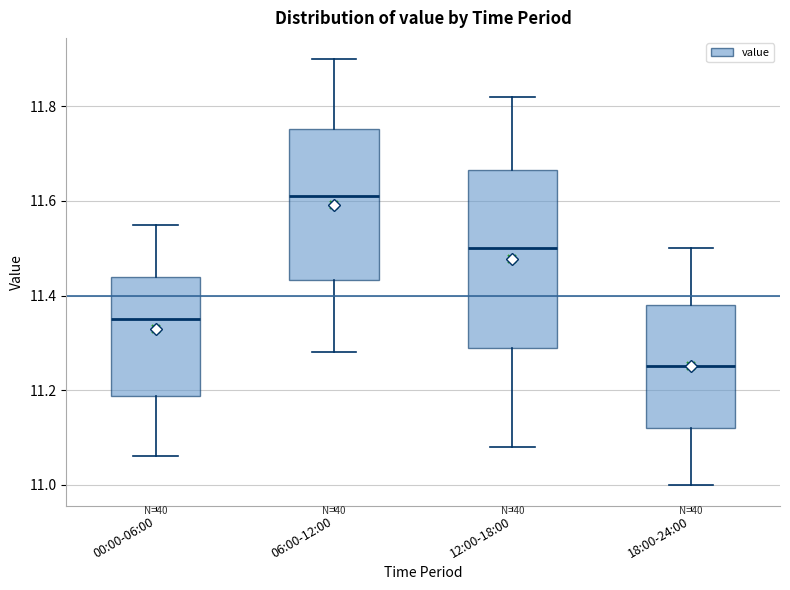

Where does the median line of the box for 06:00-12:00 sit on the y-axis? The values are not printed on the chart, so give them approximately, as read against the axis.

11.62